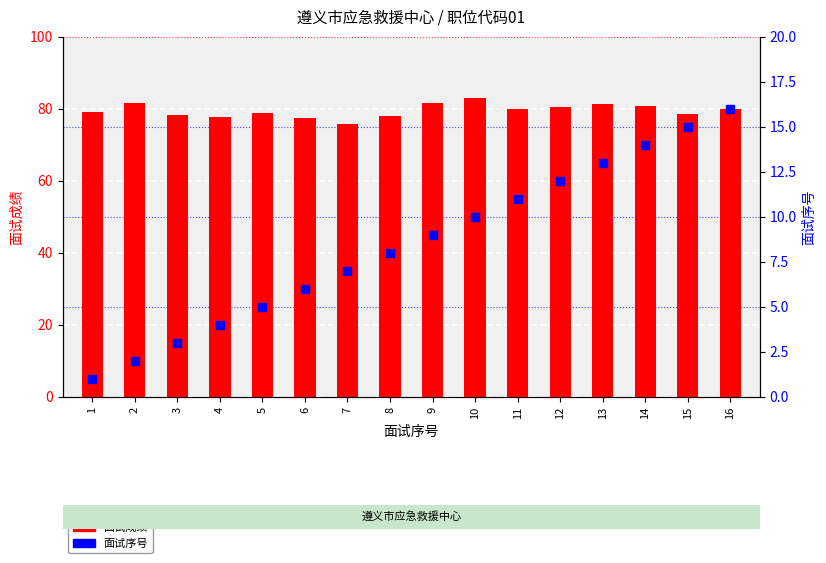

Is the value of 面试成绩 at 15 greater than the value of 面试序号 at 5?

Yes